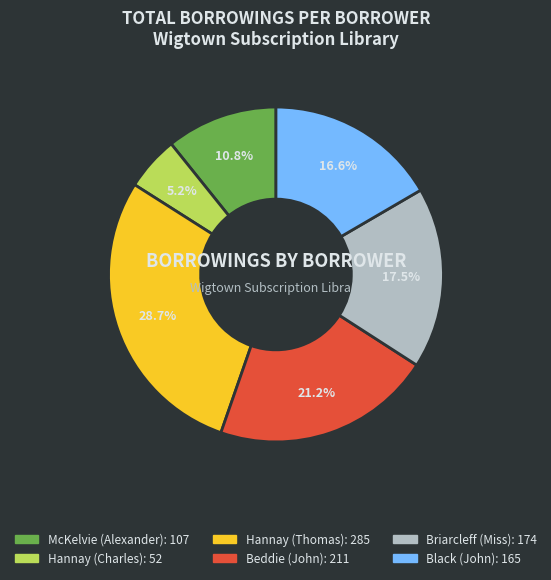

To the nearest percent, what is the difference between the Briarcleff (Miss) and McKelvie (Alexander) slice percentages?

7%